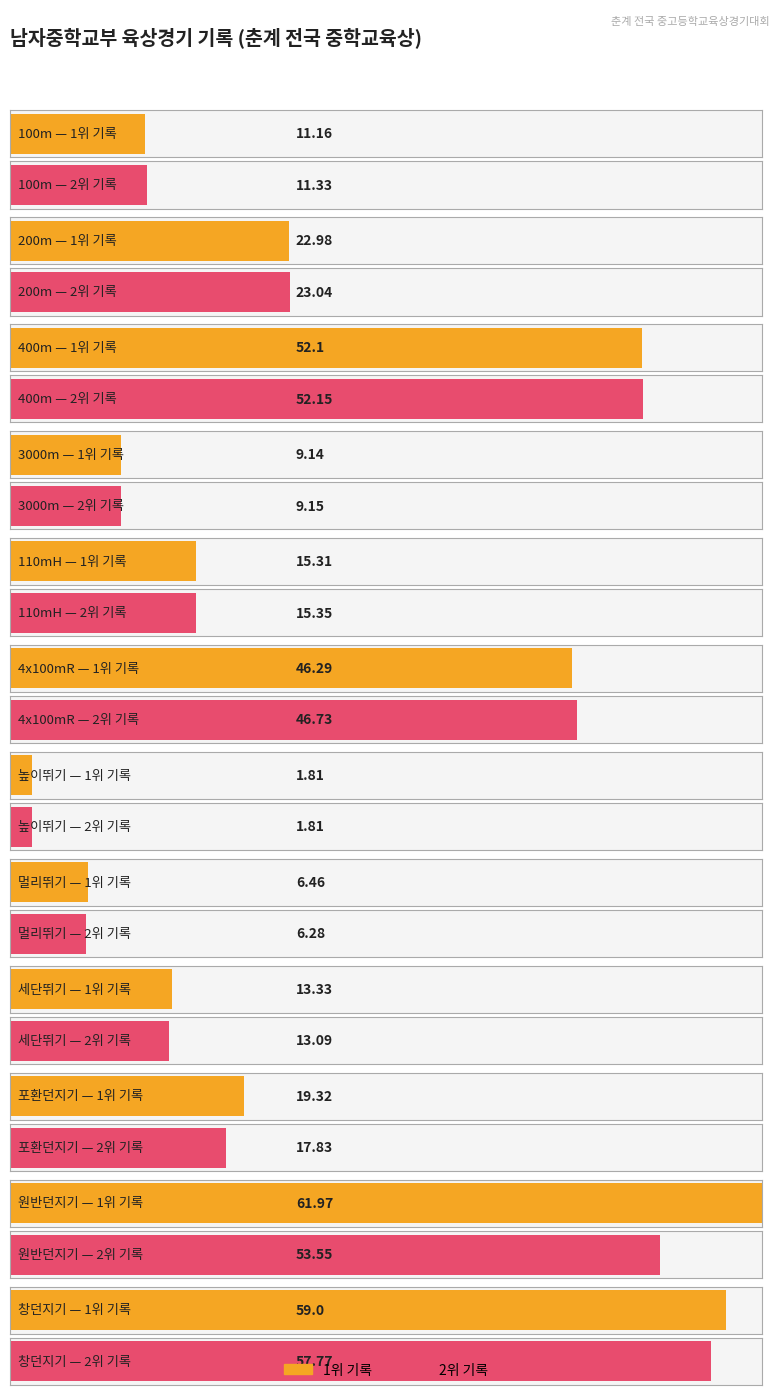

Is it true that 2위 기록 equals 22.5 at 110mH?

False